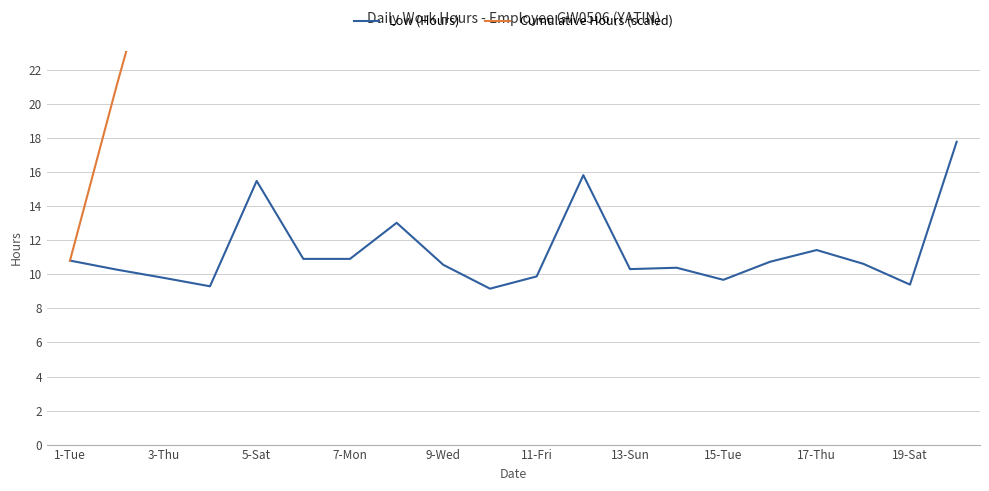

True or false: Cumulative Hours (scaled) and Low (Hours) intersect in this chart.

False